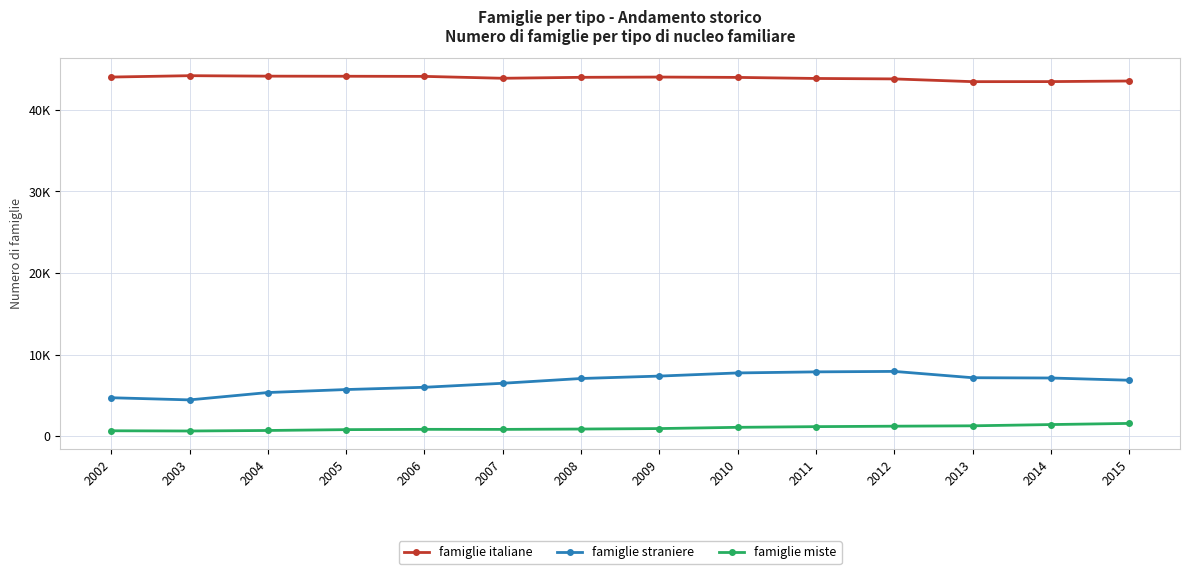

Which series has the widest spread of values?

famiglie straniere